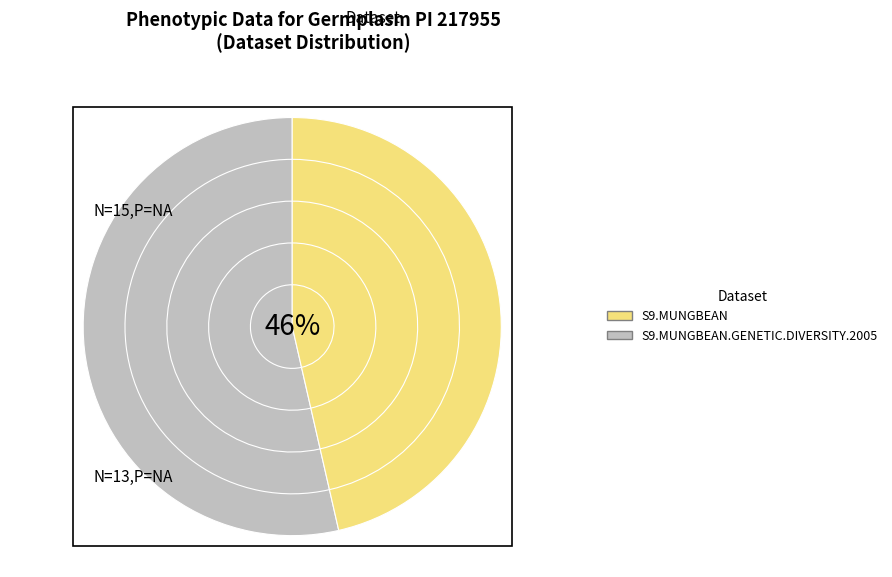

What is the change in value from S9.MUNGBEAN to S9.MUNGBEAN.GENETIC.DIVERSITY.2005?

+2